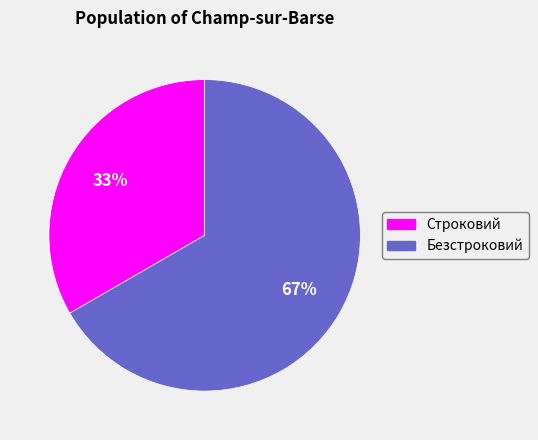

Does Безстроковий represent more than half of the total?

Yes